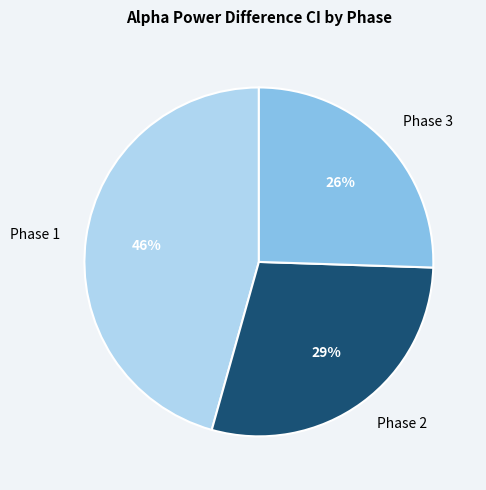

Between Phase 3 and Phase 1, which is larger?

Phase 1